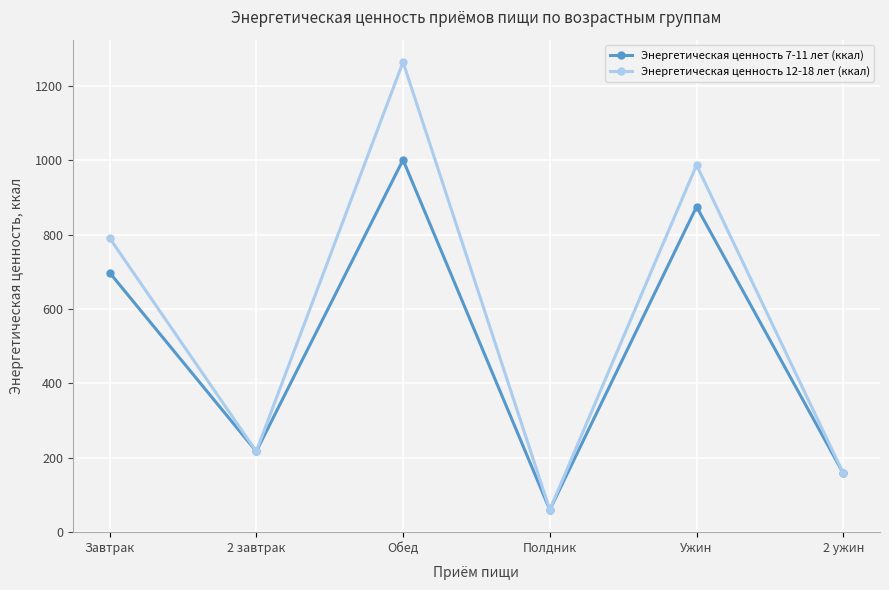

True or false: Энергетическая ценность 12-18 лет (ккал) has a value of 60 at Полдник.

True